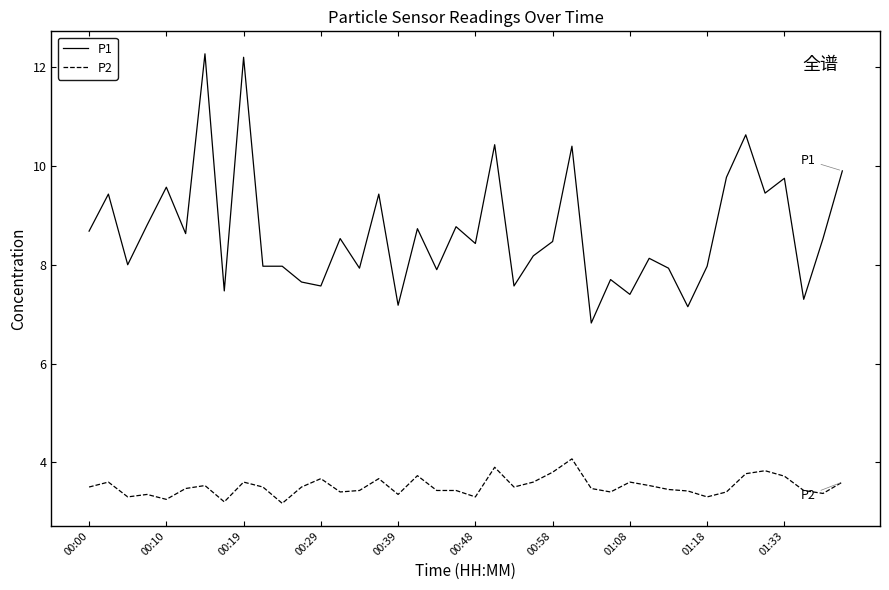

Which series has the largest range (max minus min)?

P1